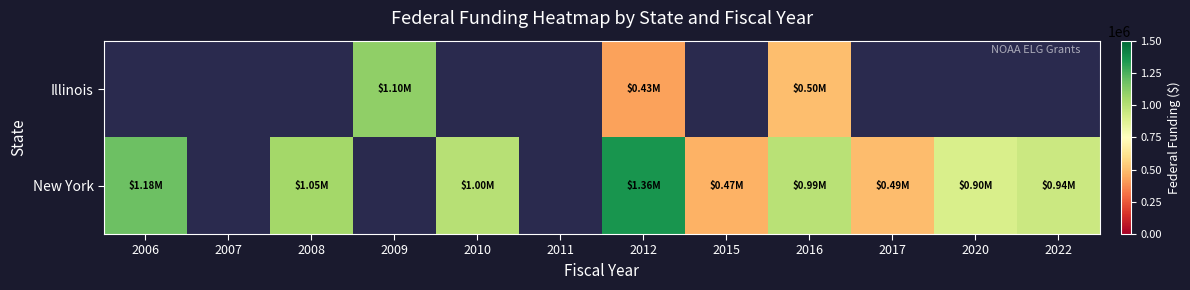

Which has a higher value, 2016 or 2010?

2010